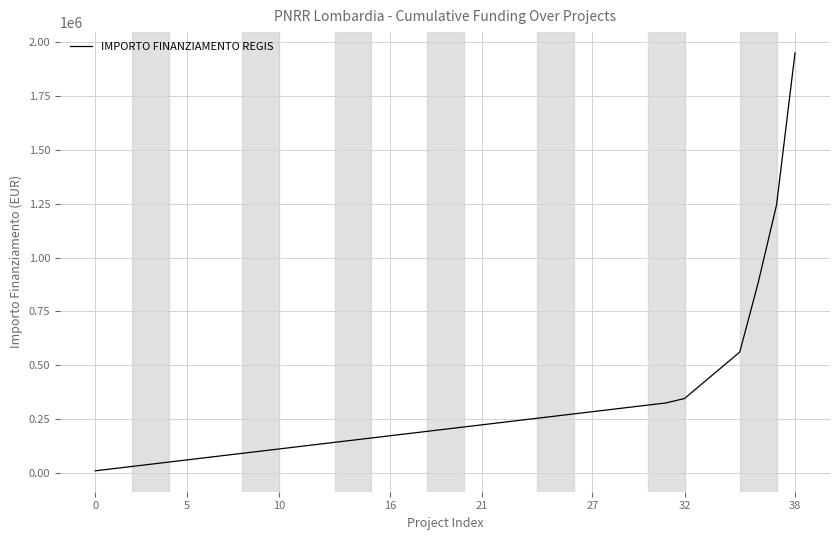

What is the maximum value shown in the chart?

1950087.0